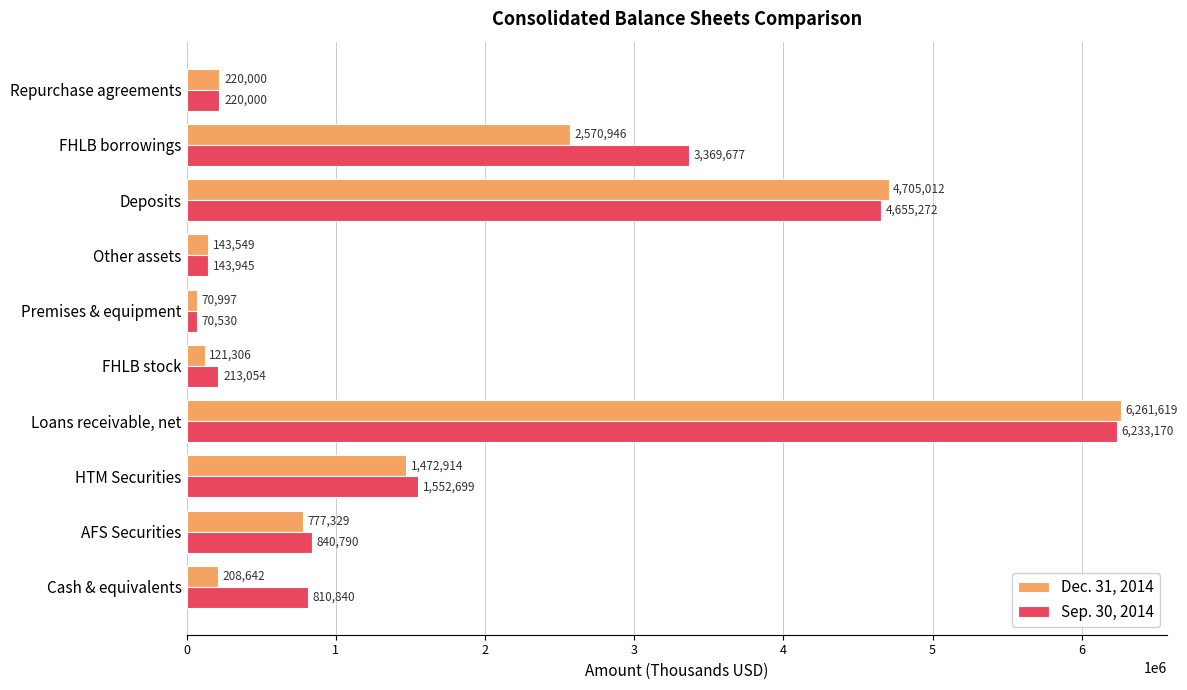

True or false: Dec. 31, 2014 has a value of 2570946 at FHLB borrowings.

True